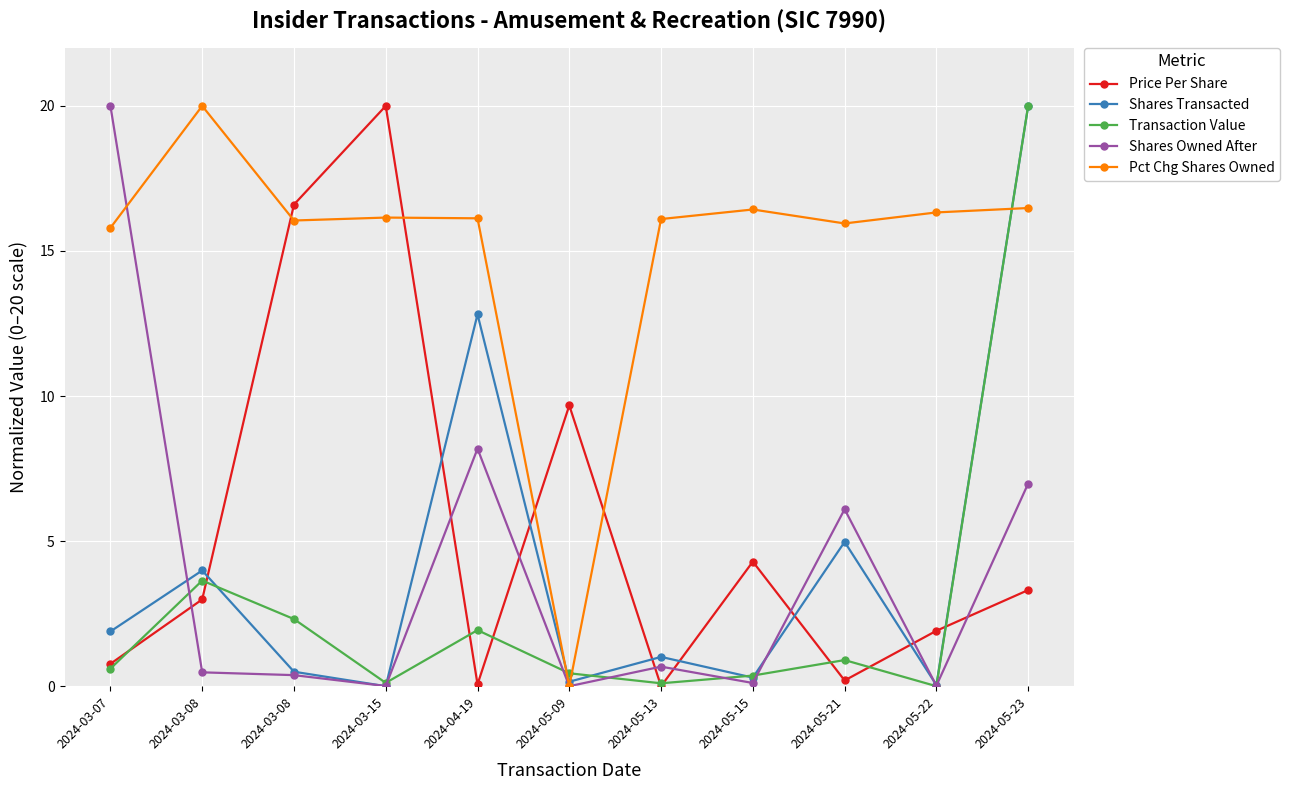

The Shares Transacted series shows 1.0 at 2024-05-13. True or false?

True